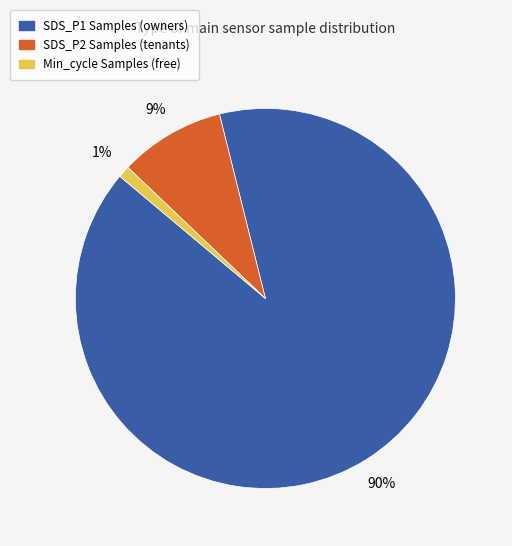

To the nearest percent, what is the average slice percentage?

33%